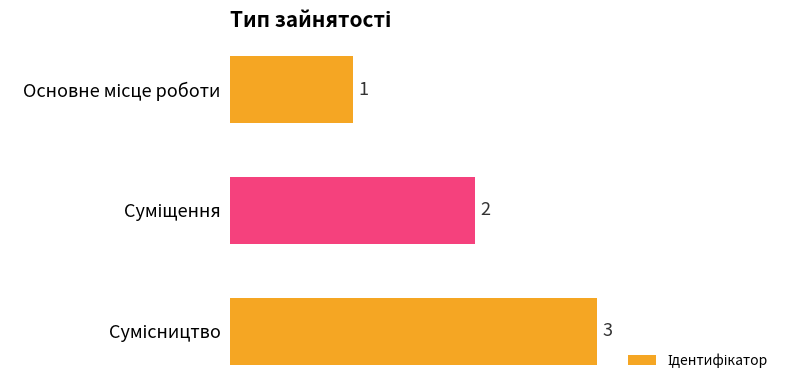

What is the average value?

2